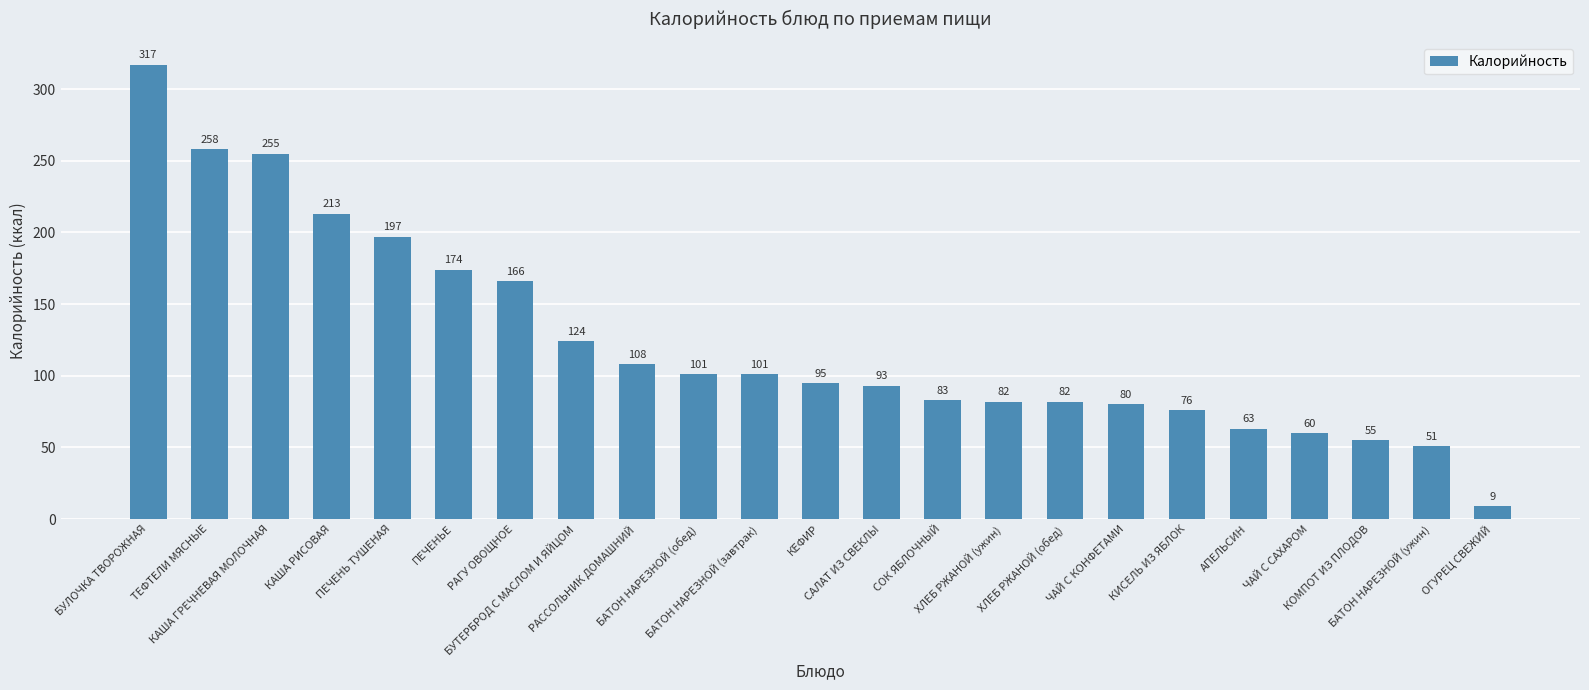

What is the sum of the values at КОМПОТ ИЗ ПЛОДОВ and БУЛОЧКА ТВОРОЖНАЯ?

372